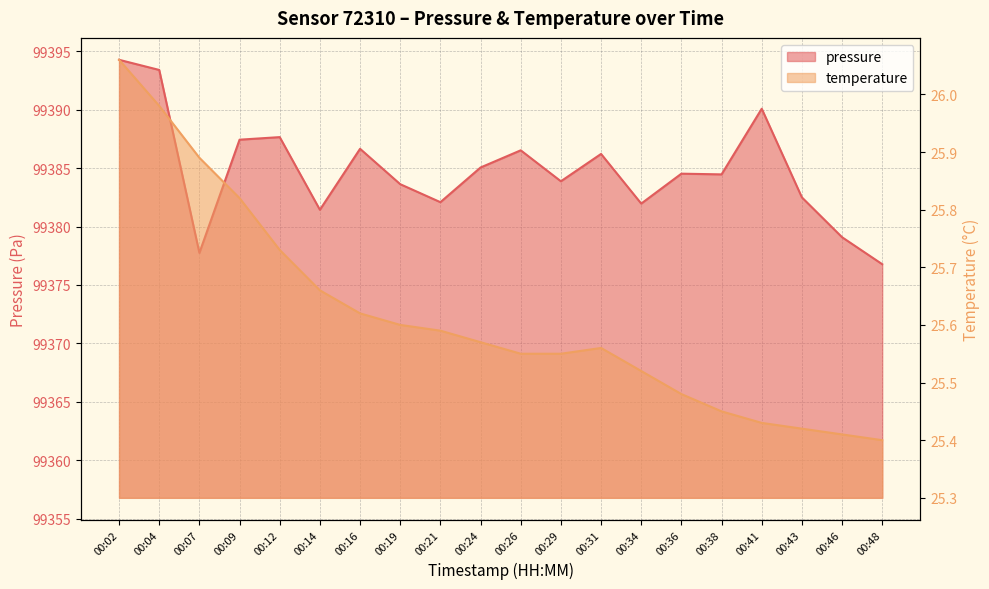

What is the total value across all series at 00:12?

99413.4